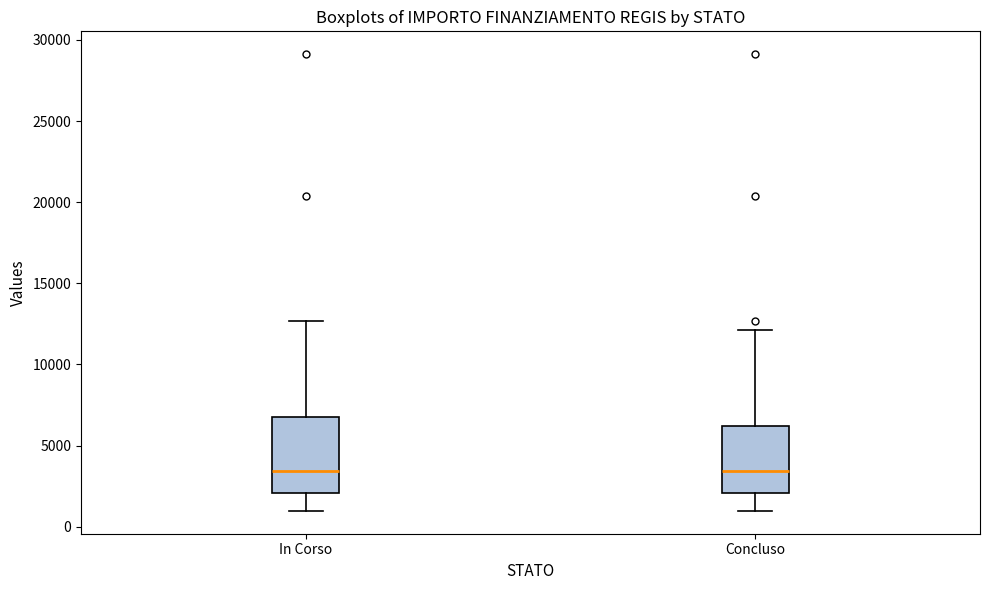

Where does the lower whisker of the box for Concluso end on the y-axis? The values are not printed on the chart, so give them approximately, as read against the axis.

1000